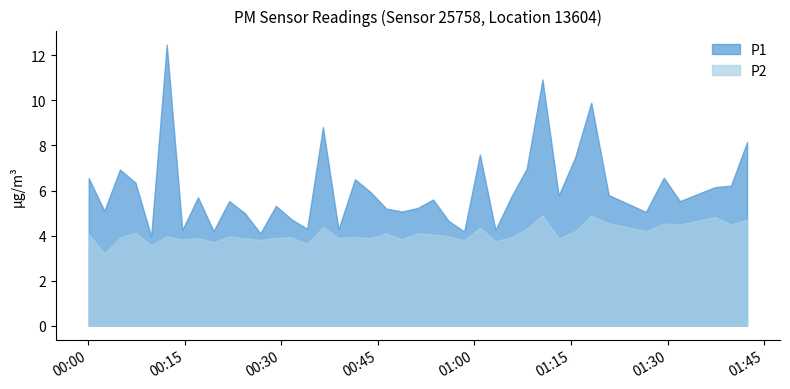

What is the minimum value for P2?

3.2